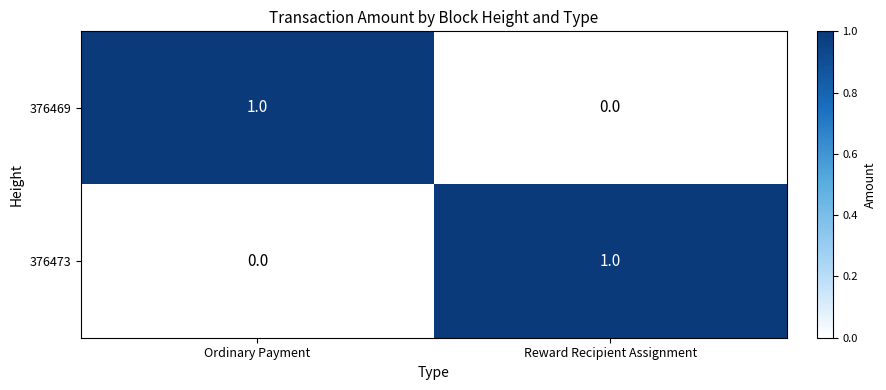

At which label is 376469 closest to 0?

Reward Recipient Assignment